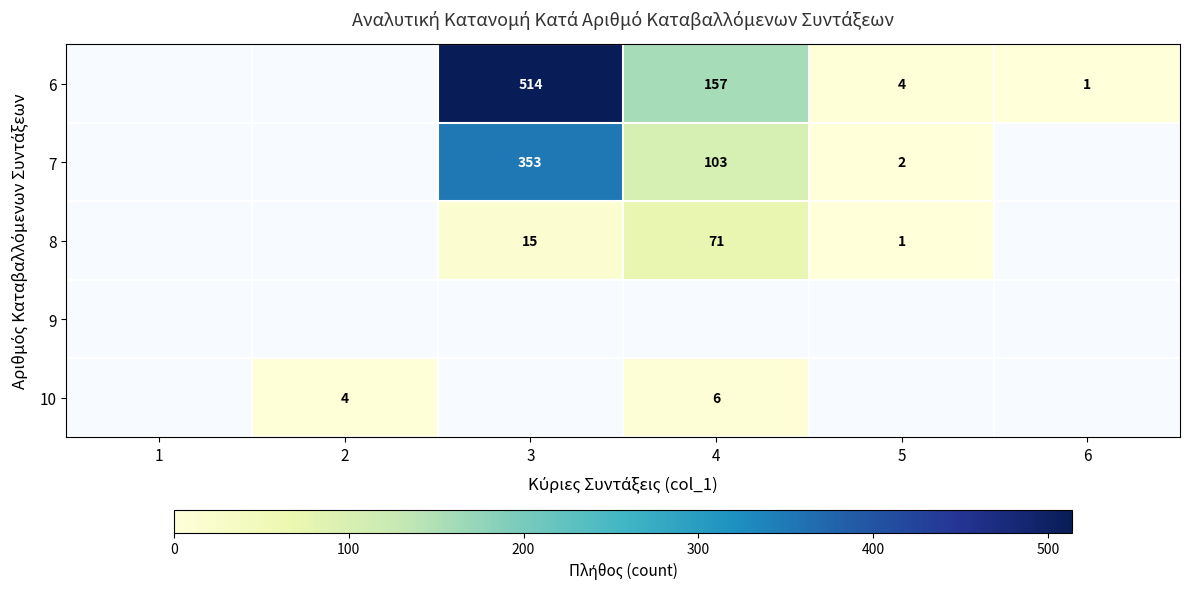

What is the sum of the 7 values at 4 and 3?

456